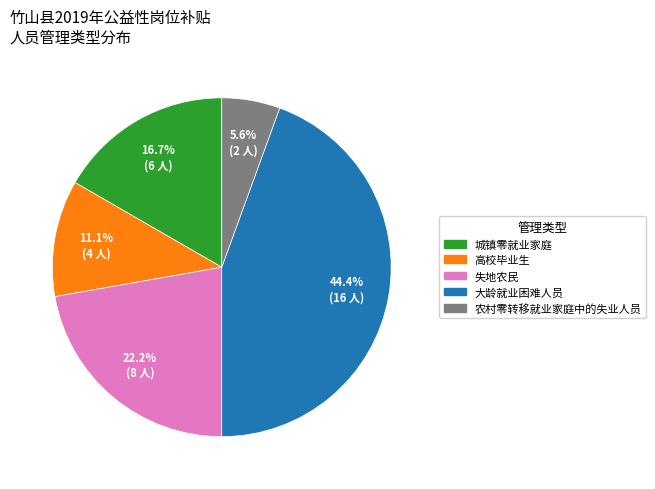

Is it true that 失地农民 is 30% of the pie?

False